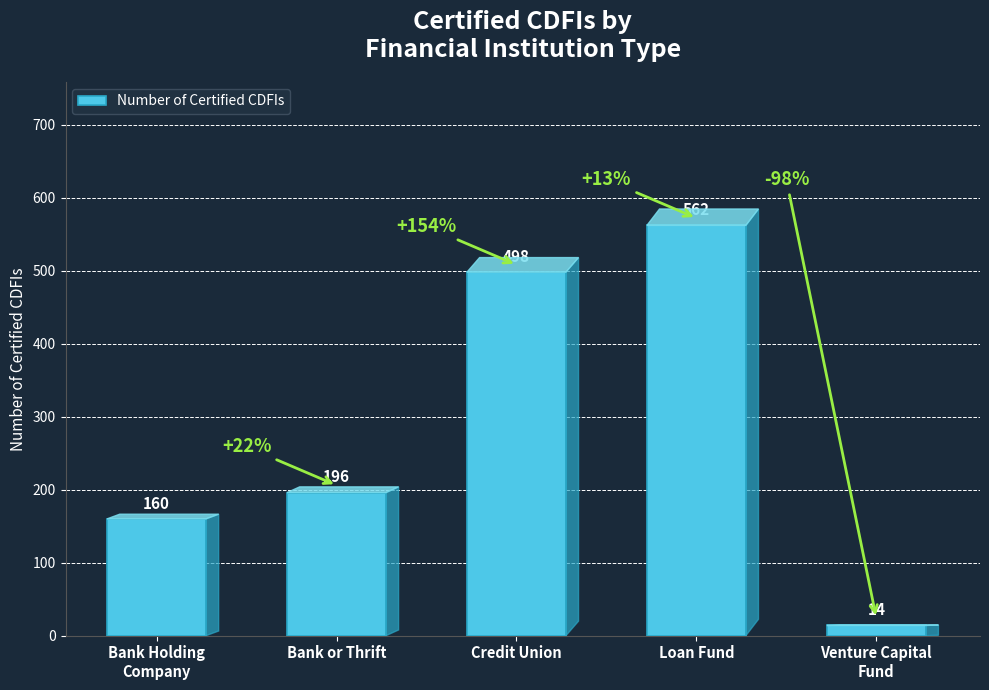

Does the chart contain any negative values?

No